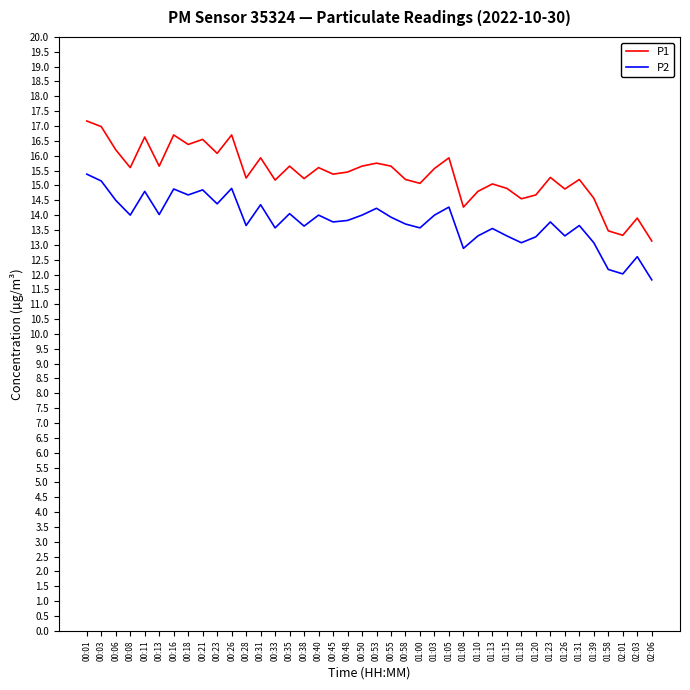

Between 00:16 and 02:01, which series saw the biggest shift?

P1